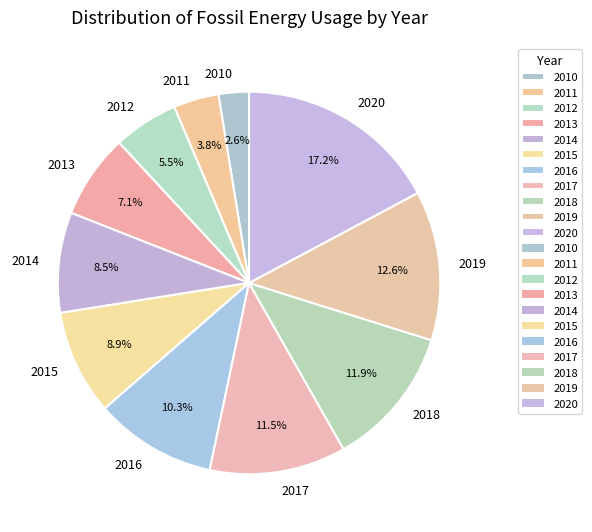

How many slices are in this pie chart?

11